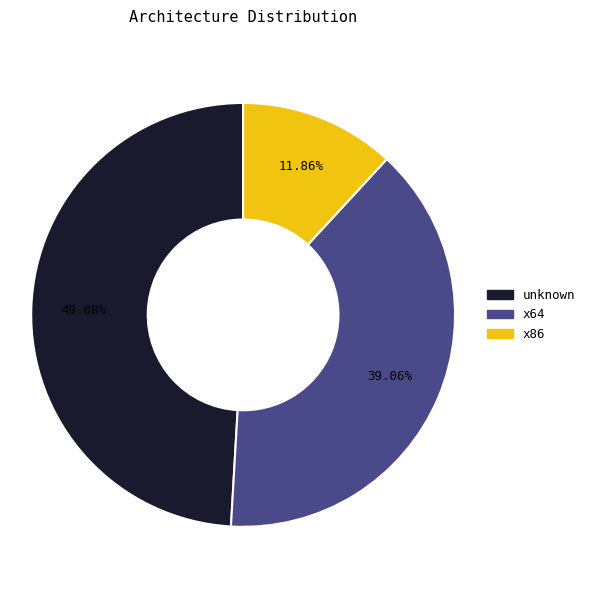

Combined, do unknown and x86 account for over 50%?

Yes